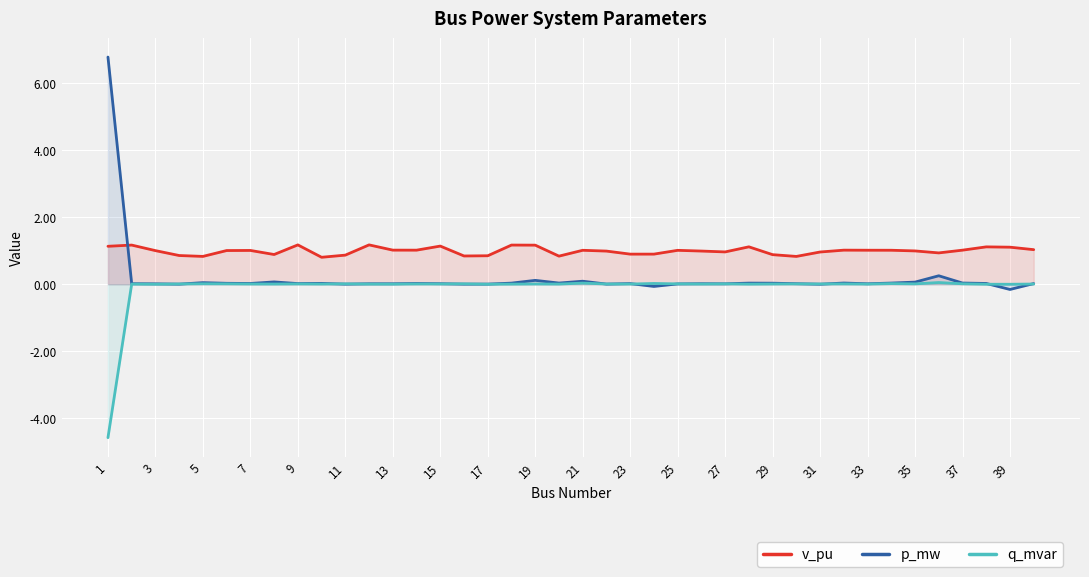

The value of q_mvar at 3 is 0.0. True or false?

True